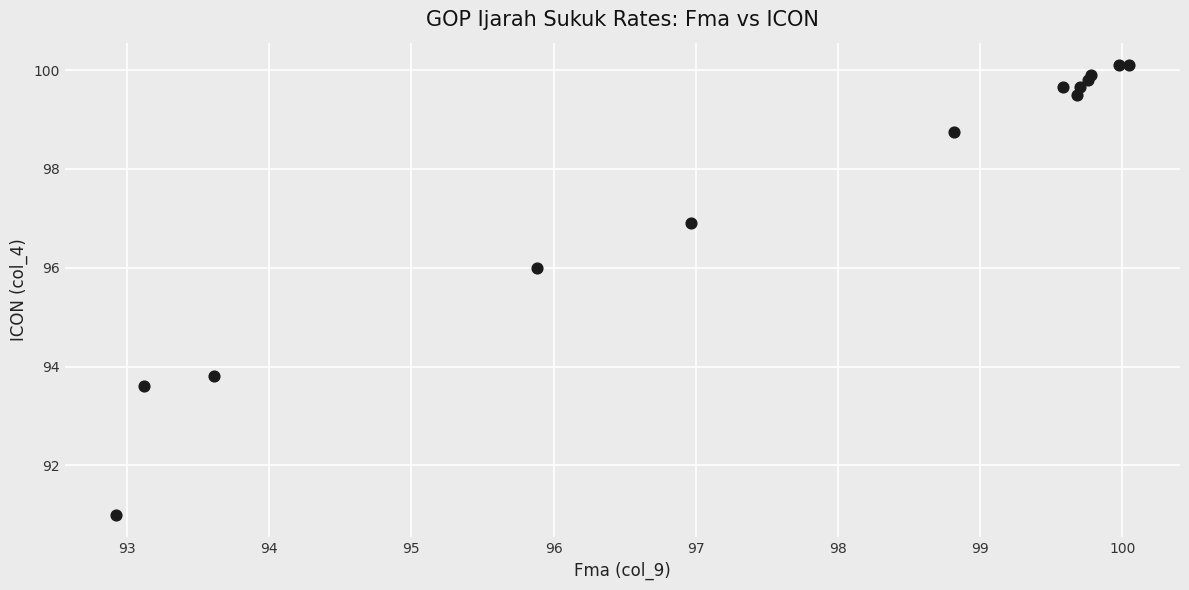

What Y value in the scatter plot is closest to 95?

96.0